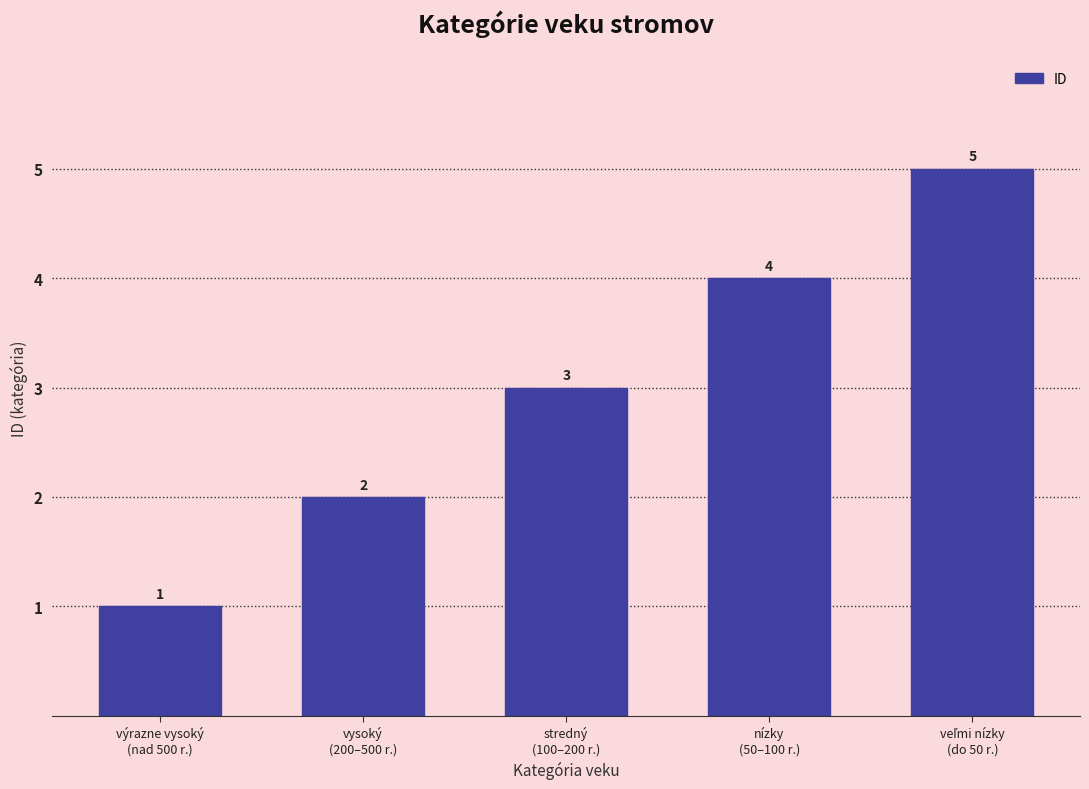

The chart shows a value of 1 at výrazne vysoký
(nad 500 r.). True or false?

True